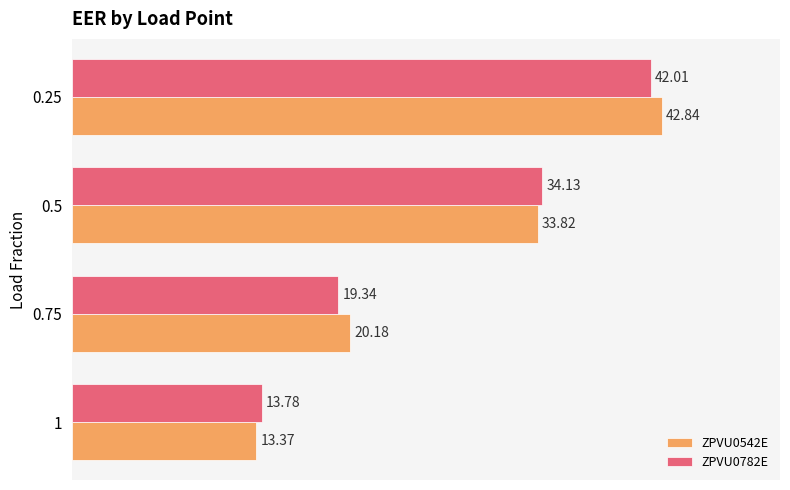

How many categories are shown in the chart?

4